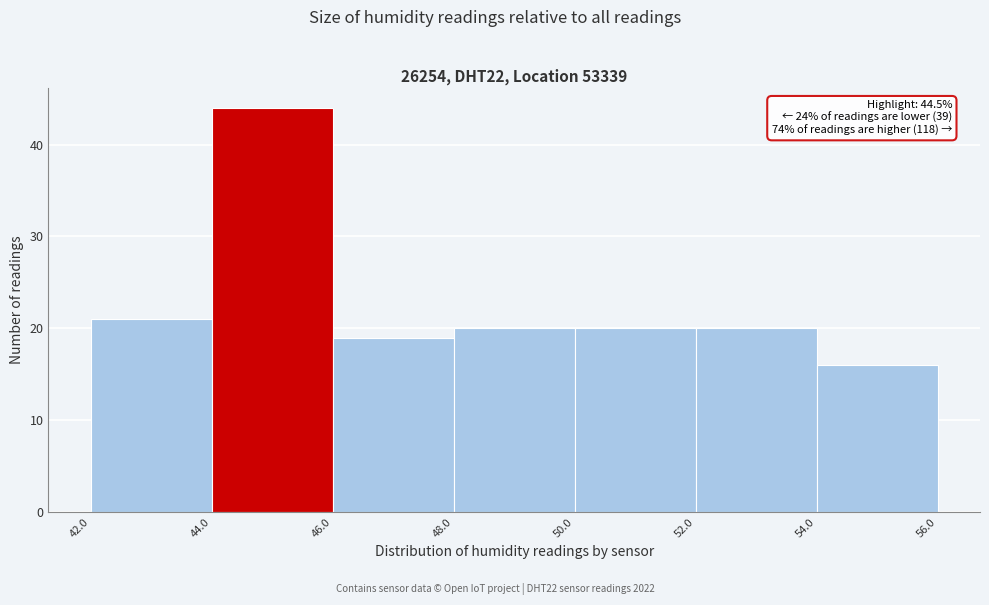

Over which range of the x-axis is the bar tallest?

44.0 to 46.0